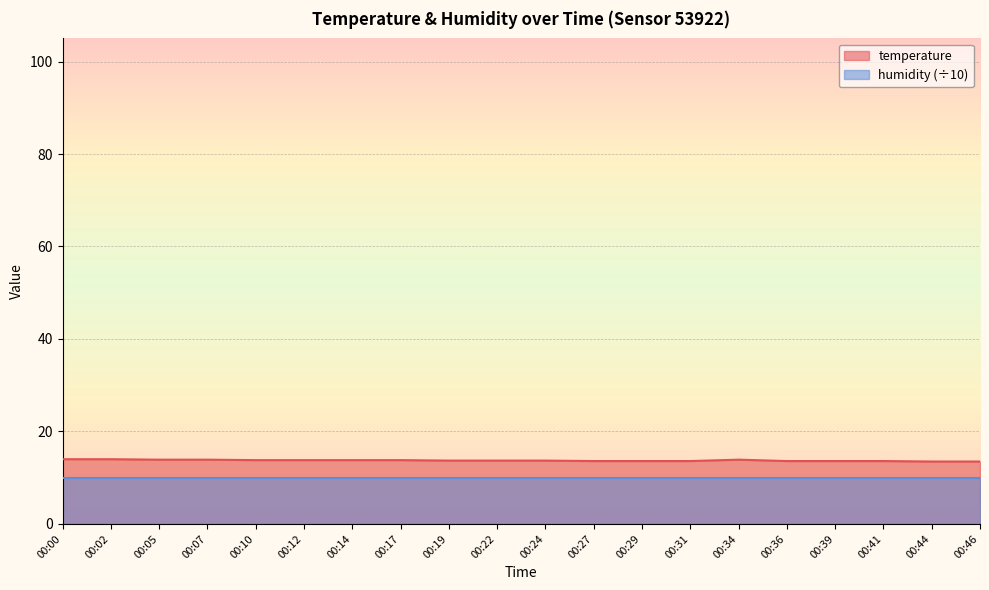

True or false: the data has more than 0 interior local peaks.

True